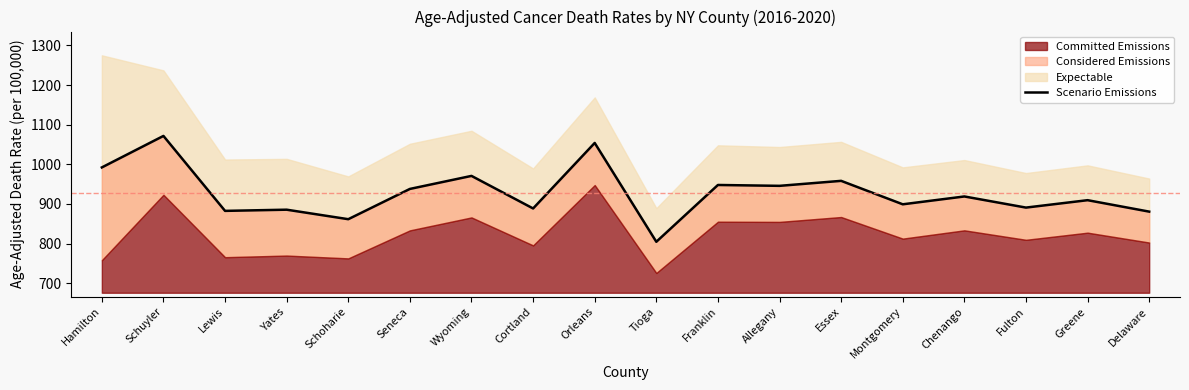

What is the value of the 8th point from the left?

888.6